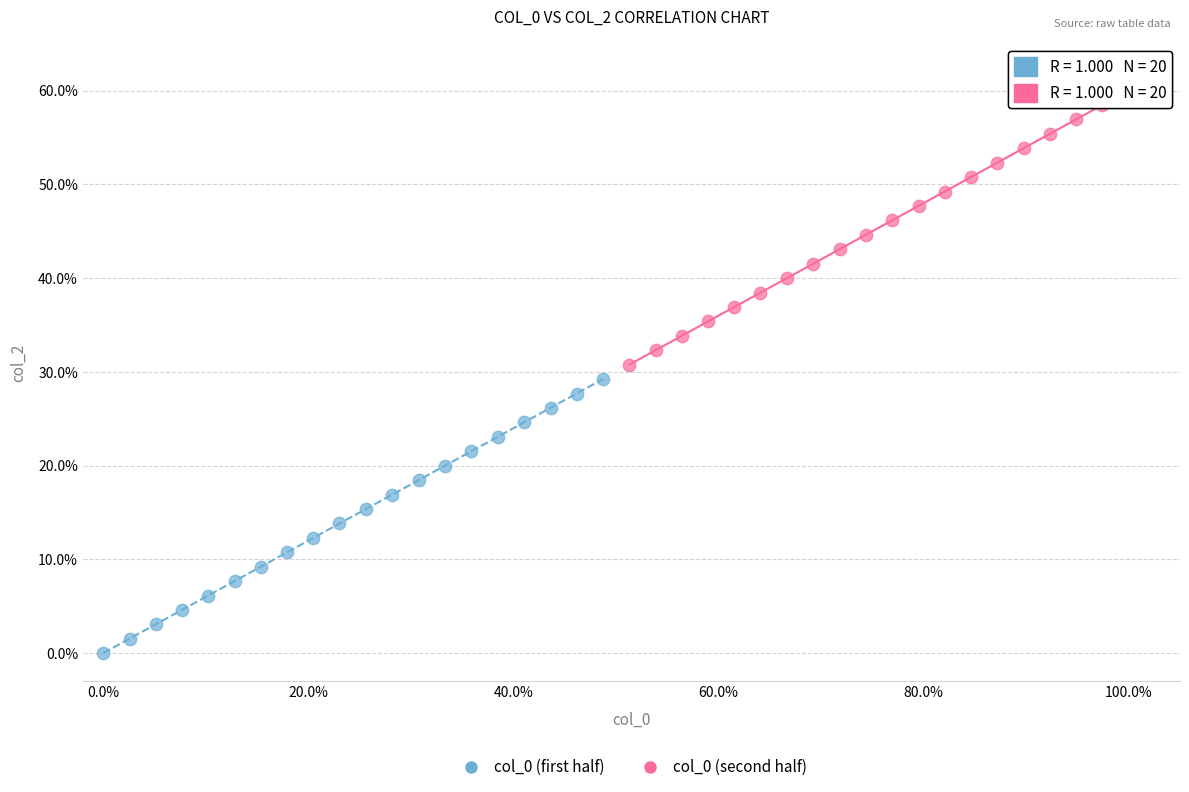

Which series reaches the maximum Y coordinate?

col_0 (second half)